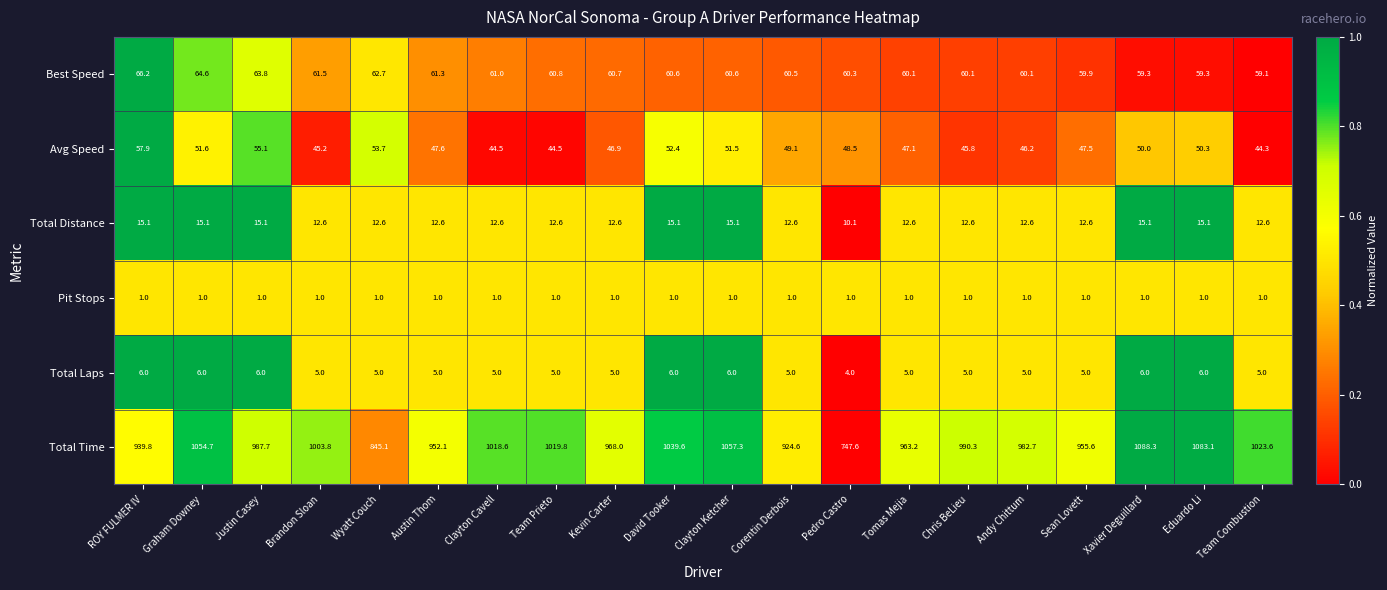

At which category is the sum across all series the highest?

Xavier Deguillard